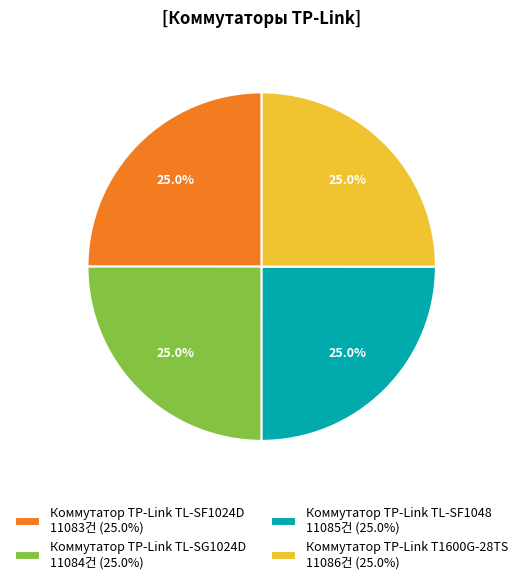

To the nearest percent, what portion does Коммутатор TP-Link TL-SF1024D represent?

25%